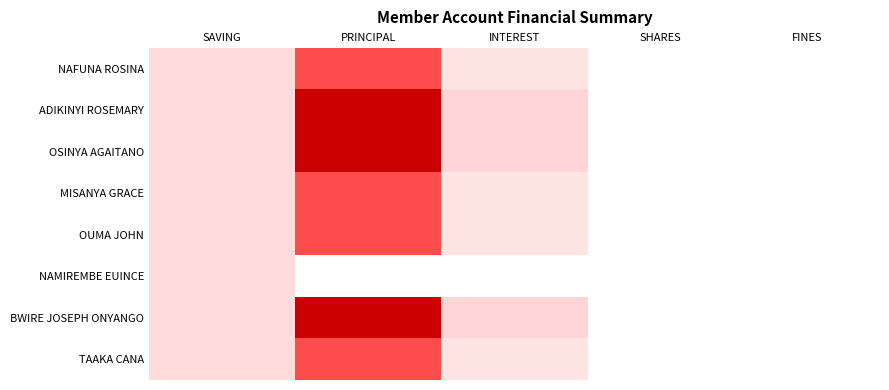

Rank the series at SAVING from lowest to highest value.

NAFUNA ROSINA, ADIKINYI ROSEMARY, OSINYA AGAITANO, MISANYA GRACE, OUMA JOHN, NAMIREMBE EUINCE, BWIRE JOSEPH ONYANGO, TAAKA CANA